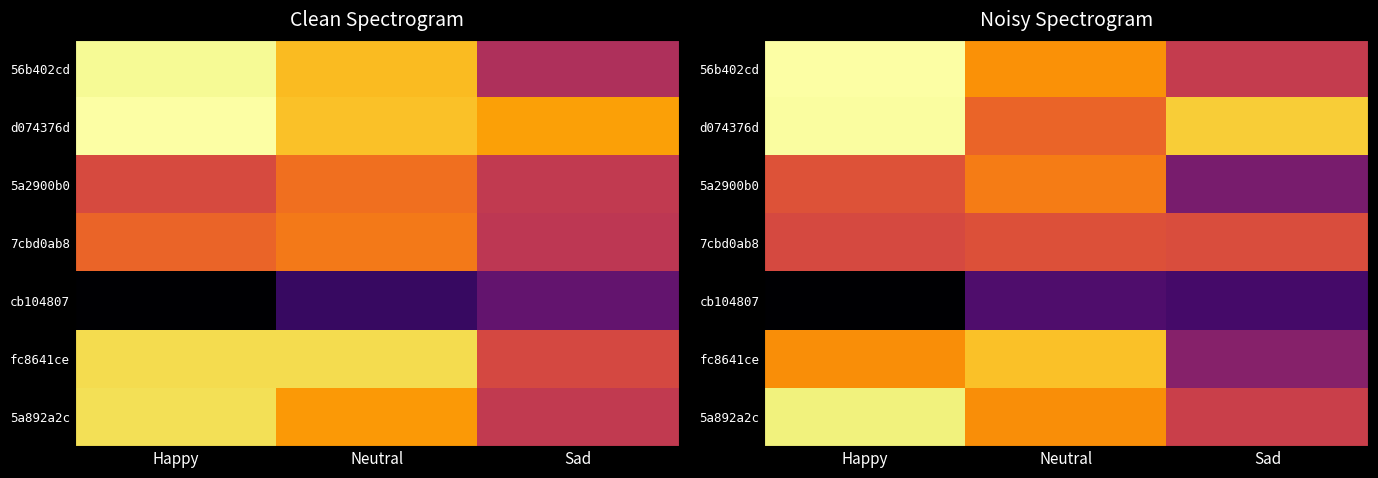

At how many categories does at least one series exceed 1?

3